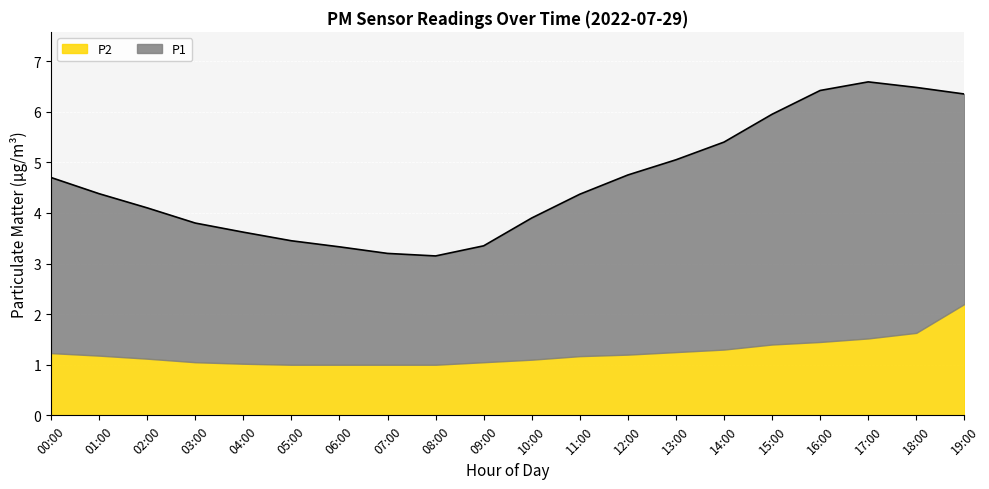

Which category has the highest value in the P2 series?

19:00